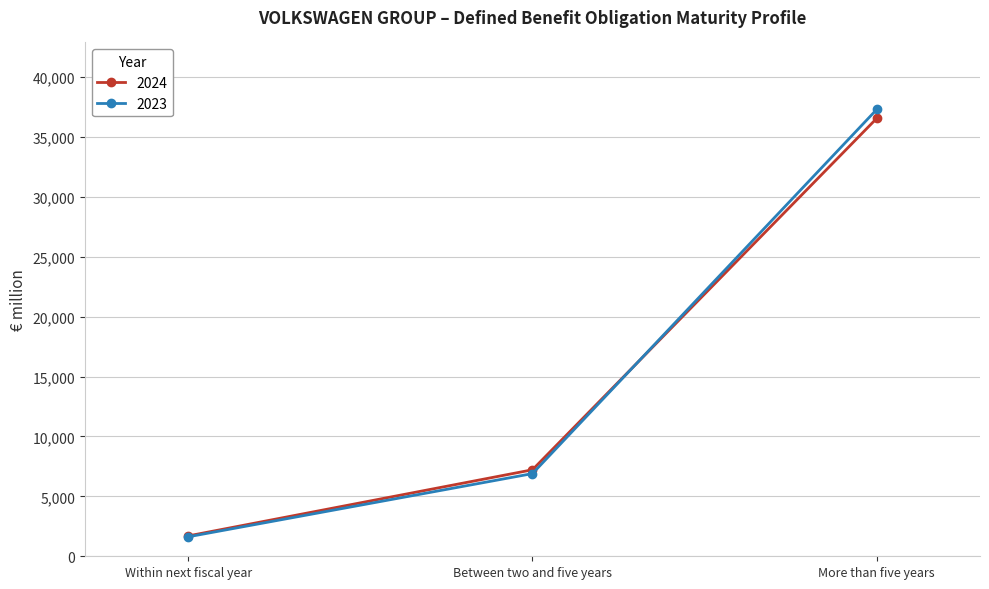

What is the minimum value for 2023?

1626